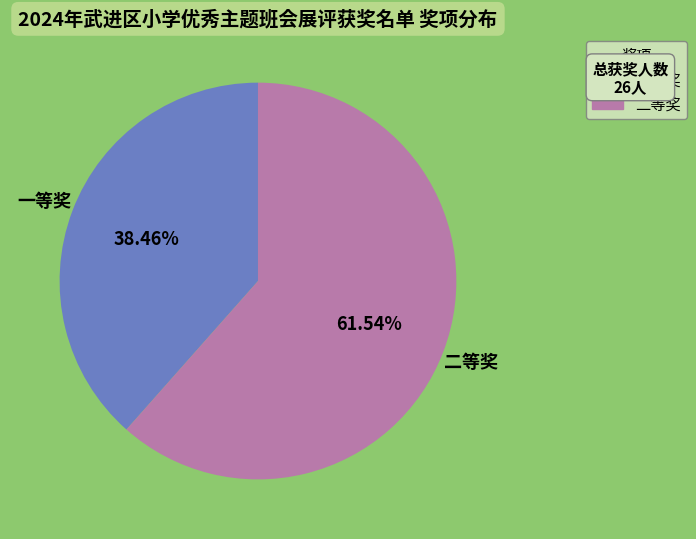

Which slice is the largest?

二等奖